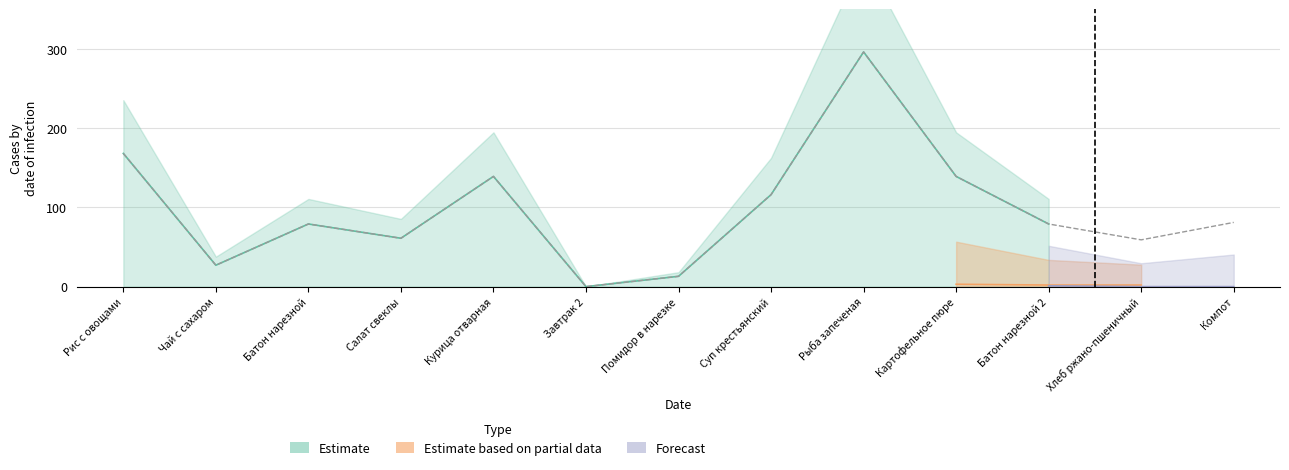

Is it true that Forecast equals 3 at Курица отварная?

False